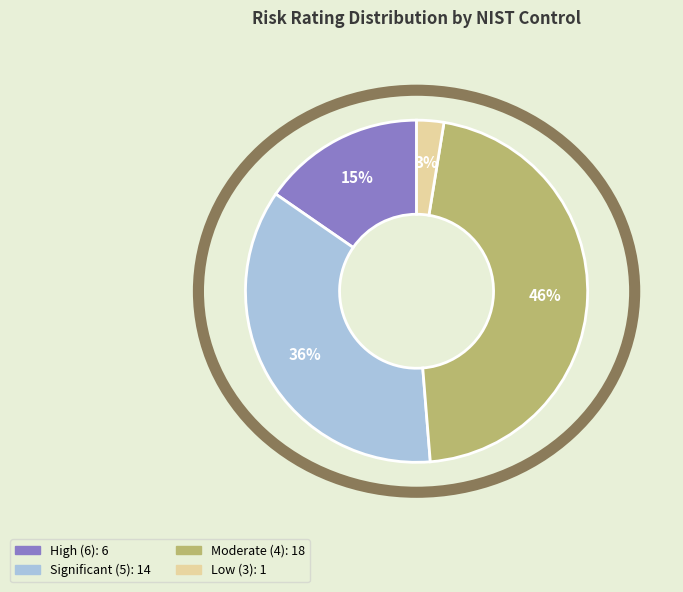

Is there any slice that represents more than half of the pie?

No